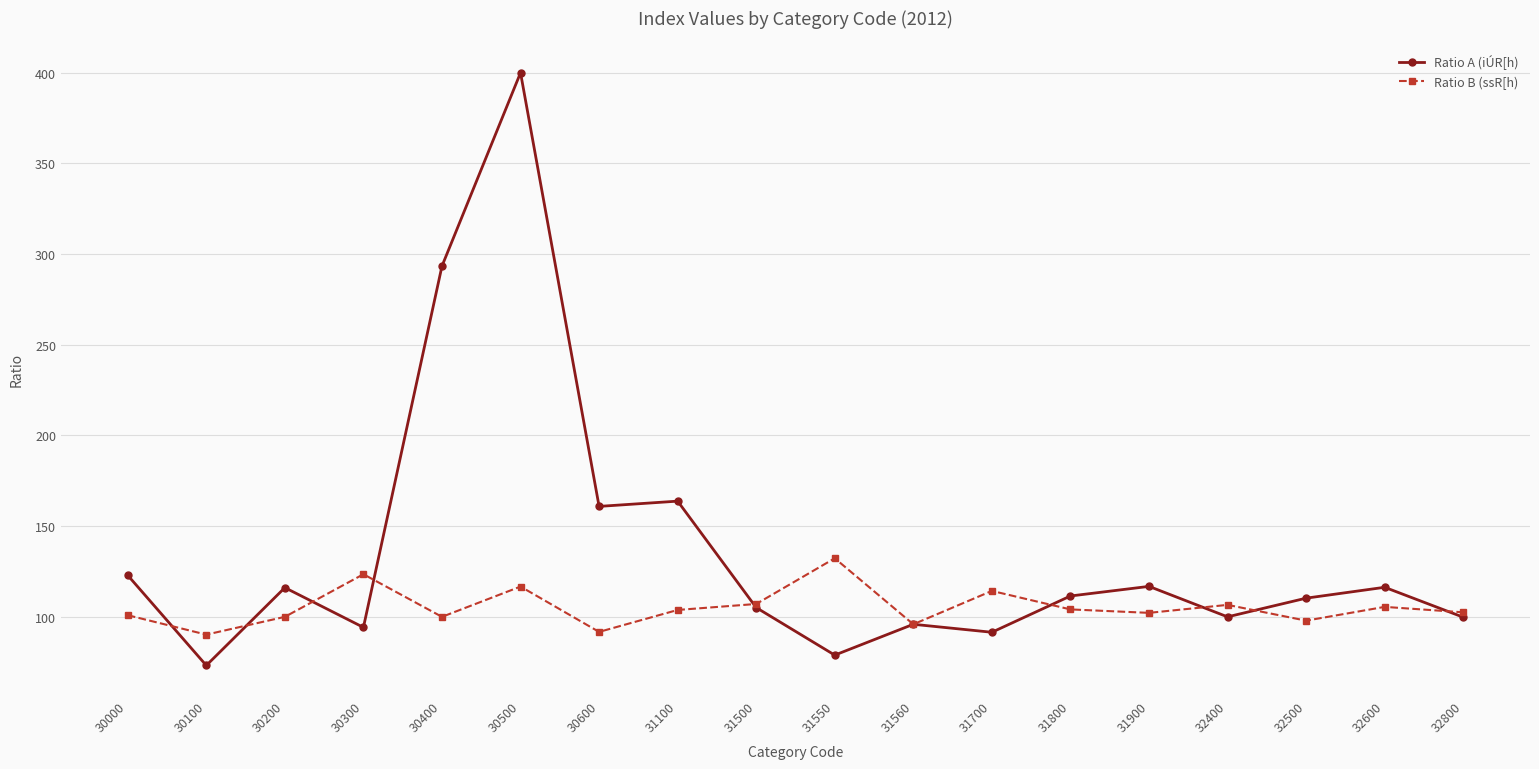

True or false: Ratio B (ssR[h) and Ratio A (iÚR[h) cross at least once.

True